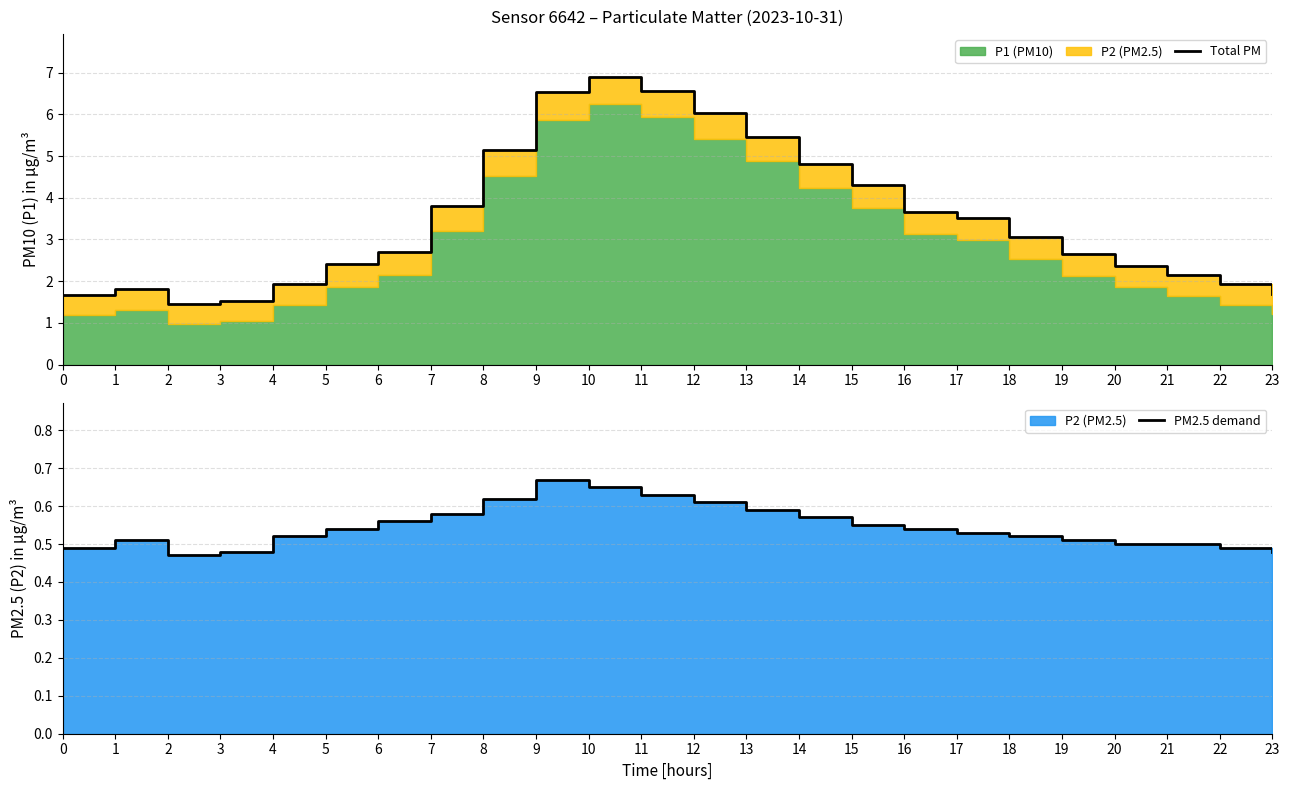

True or false: PM2.5 demand and Total PM cross at least once.

False